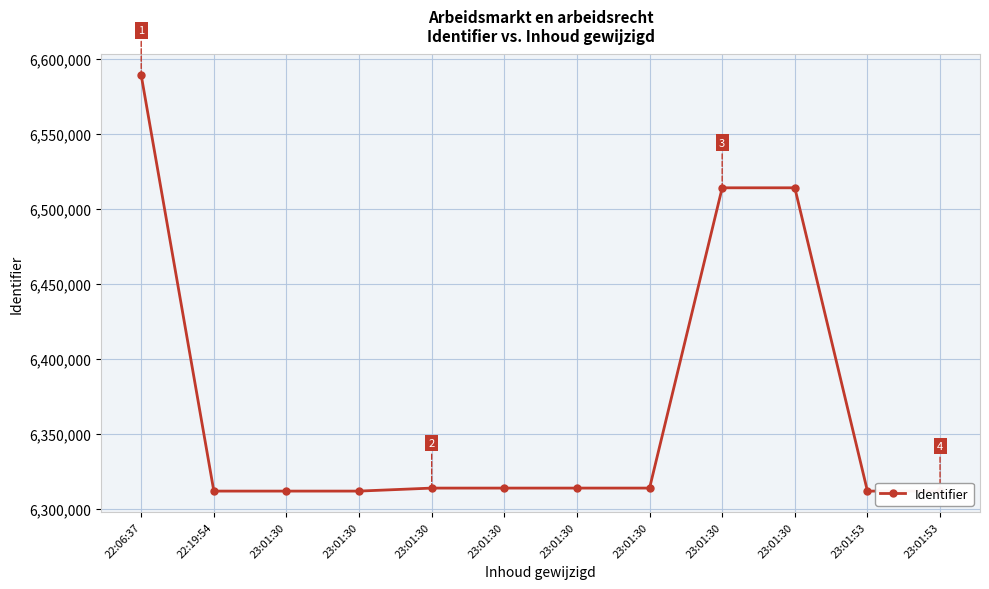

What is the minimum value shown in the chart?

6311718